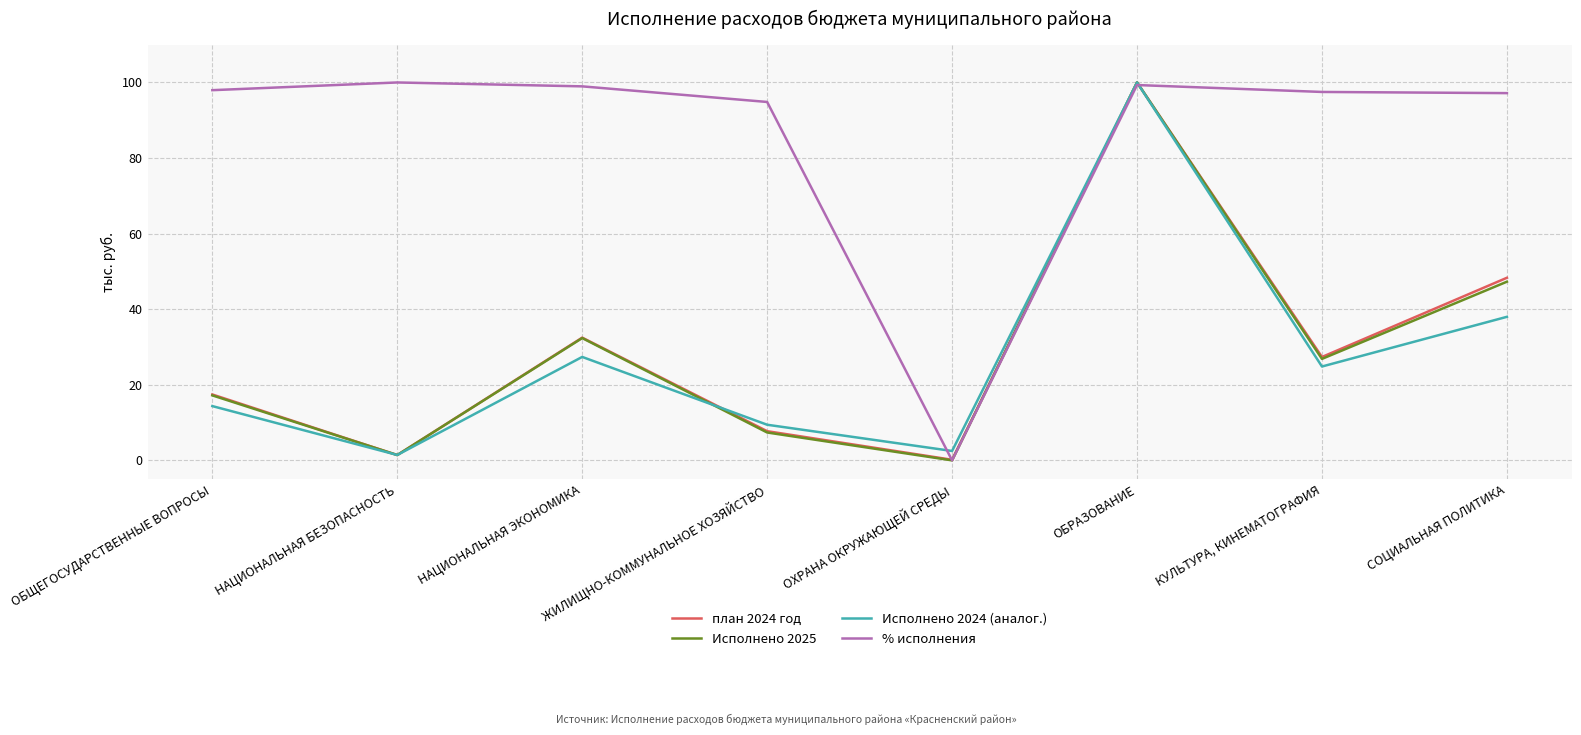

Does the chart display data point markers on the line(s)?

No